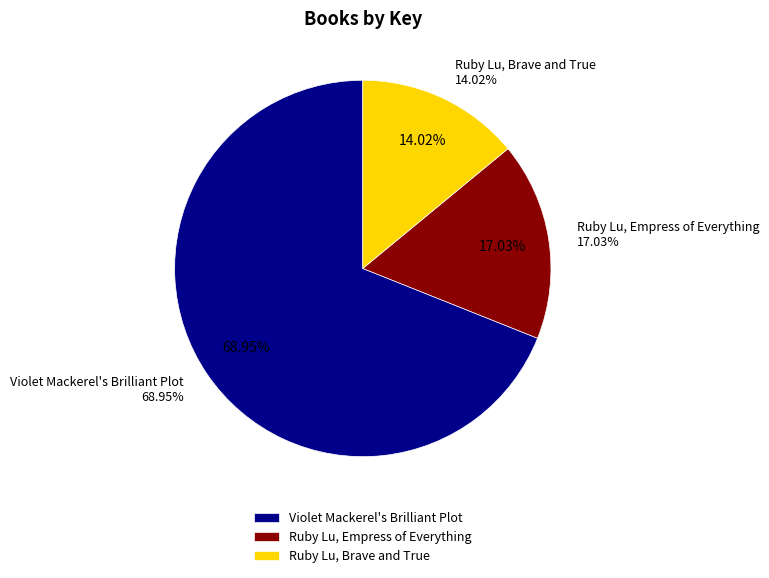

Approximately how many times larger is the value at Ruby Lu, Brave and True compared to Violet Mackerel's Brilliant Plot?

0.2